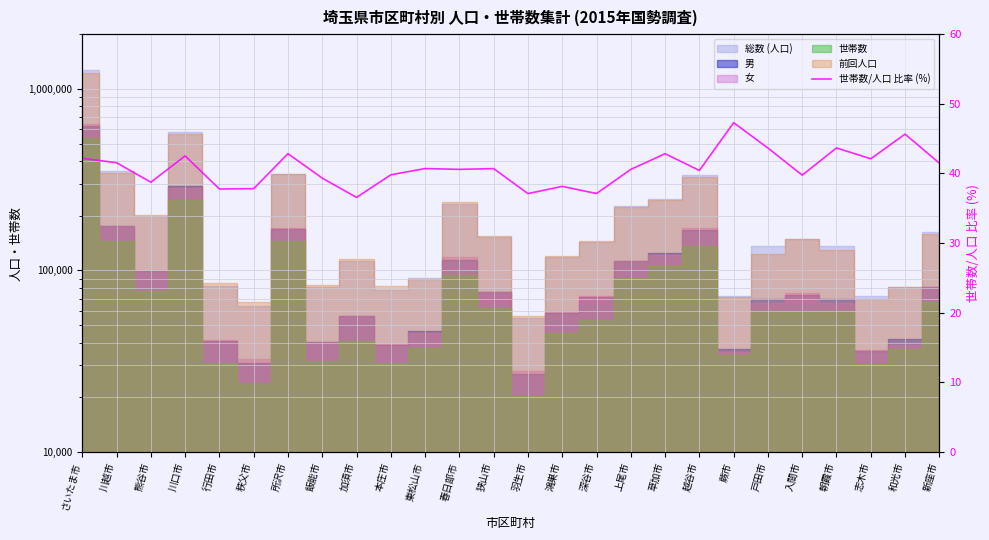

How many lines are shown in the chart?

1